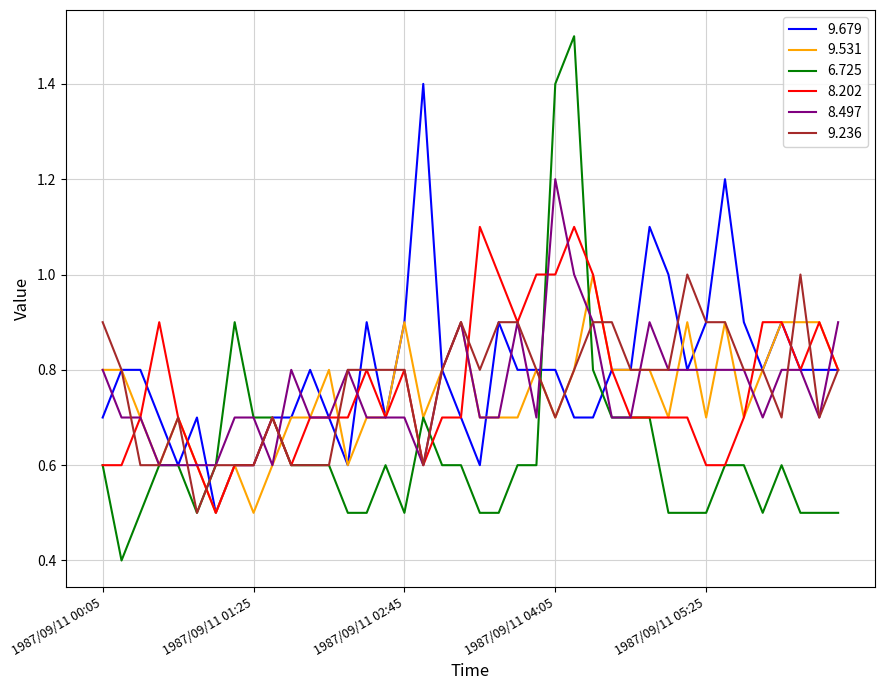

Does the chart display data point markers on the line(s)?

No